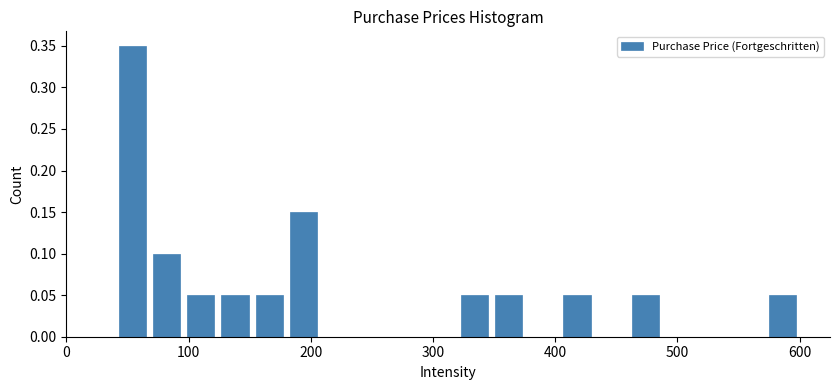

Read against the x-axis, roughly where is the centre of the tallest bar?

50